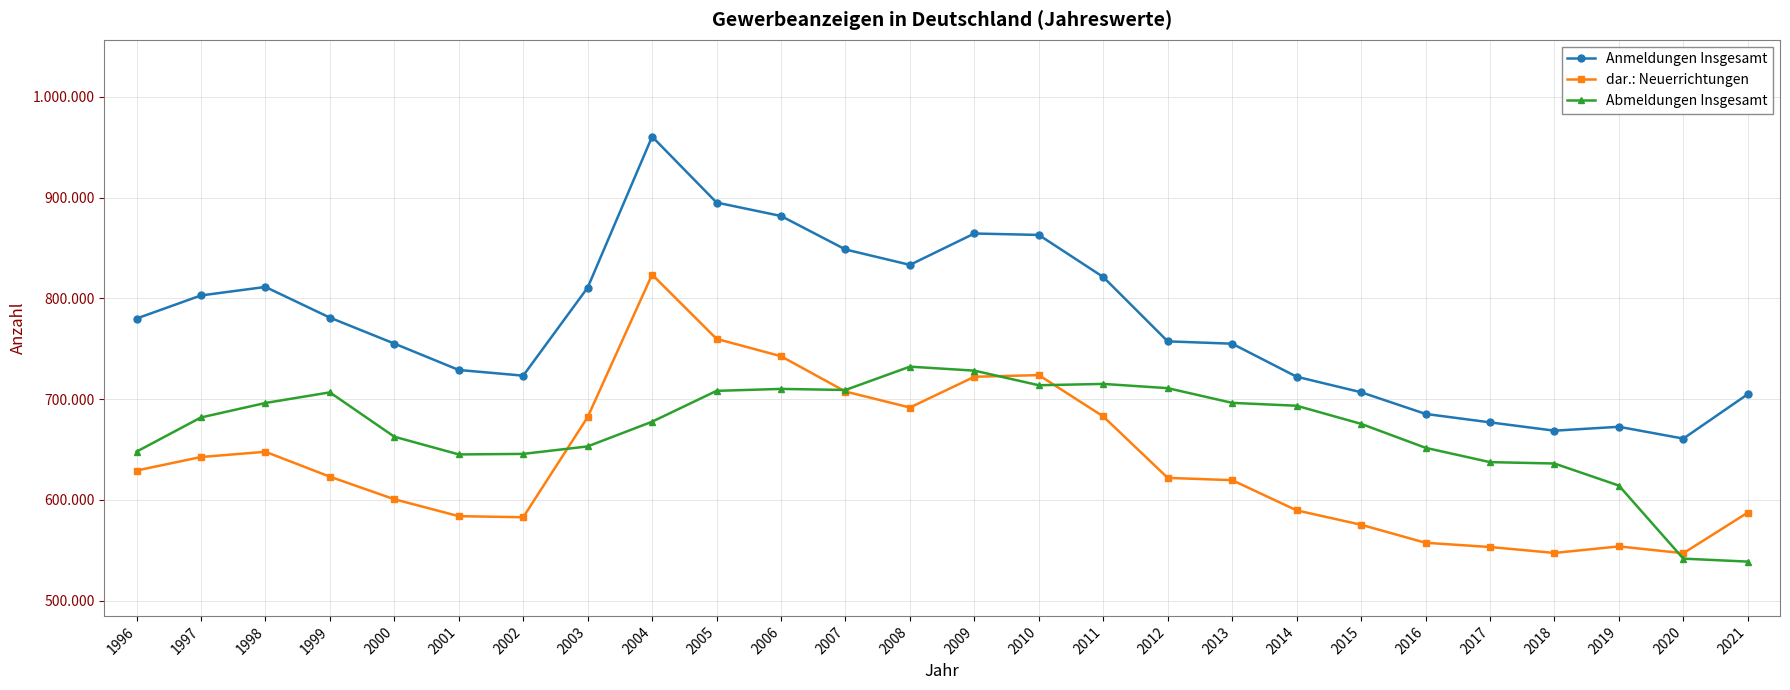

List the series in order of their peak value, highest first.

Anmeldungen Insgesamt, dar.: Neuerrichtungen, Abmeldungen Insgesamt